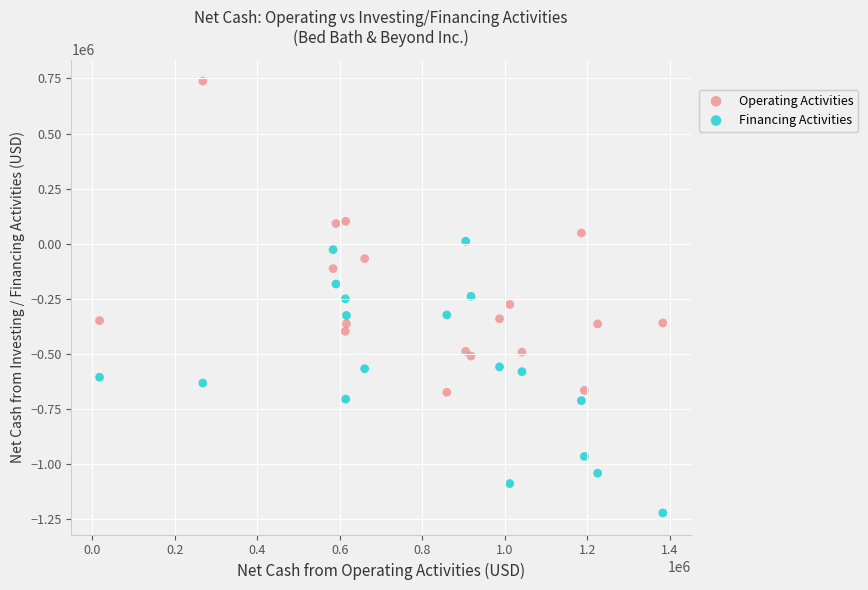

What is the X range (max minus min) for the scatter plot?

1365332